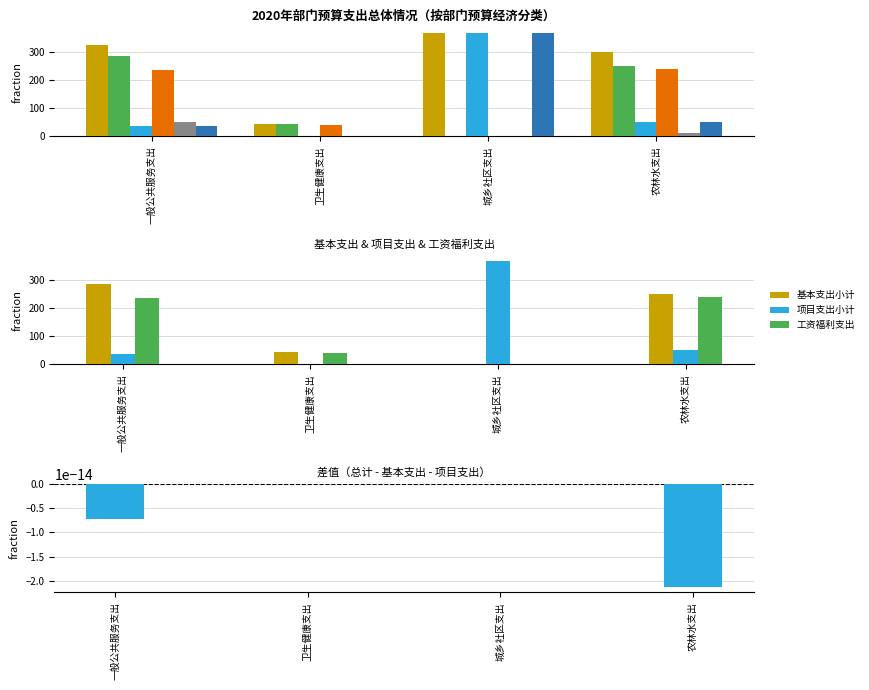

At which label does 总计 reach its peak?

城乡社区支出